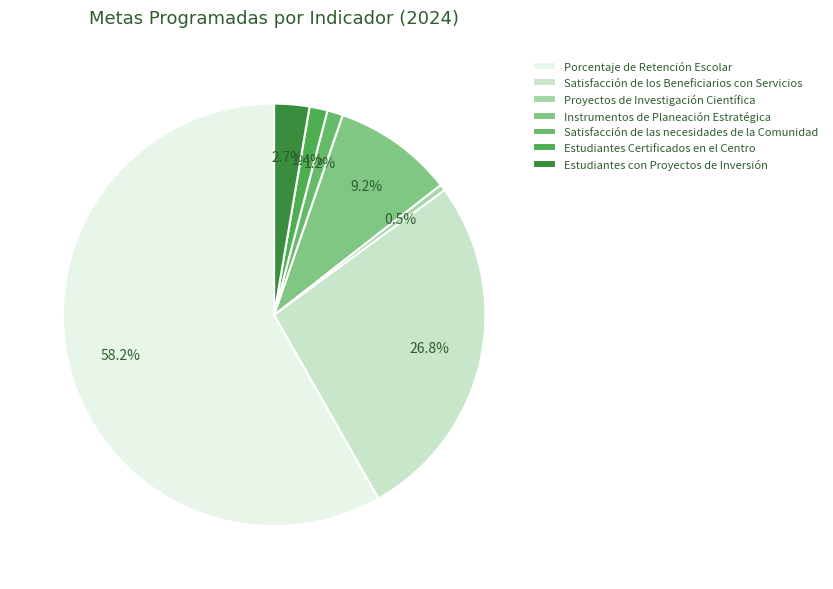

Which slice is the largest?

Porcentaje de Retención Escolar